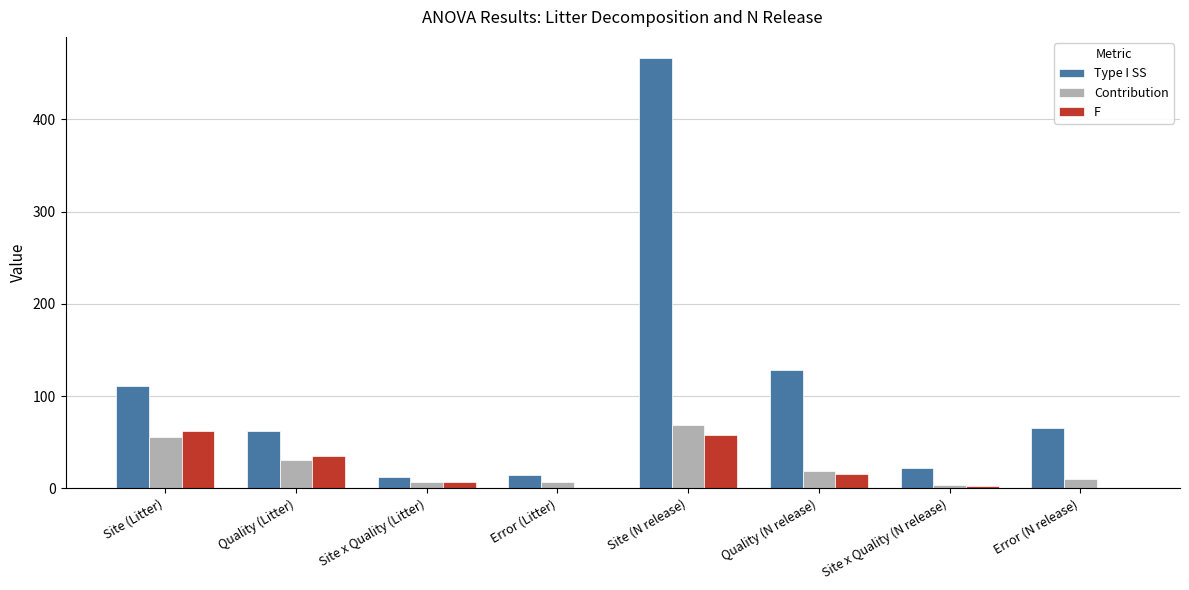

At which label is Type I SS closest to 239?

Quality (N release)